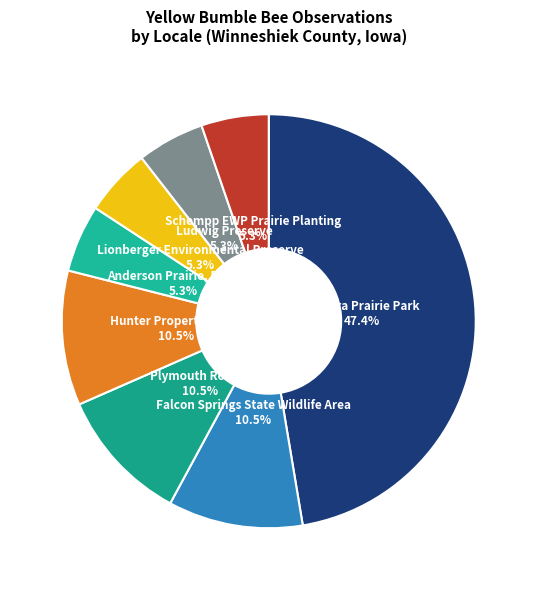

To the nearest percent, what portion does Lionberger Environmental Preserve represent?

5%